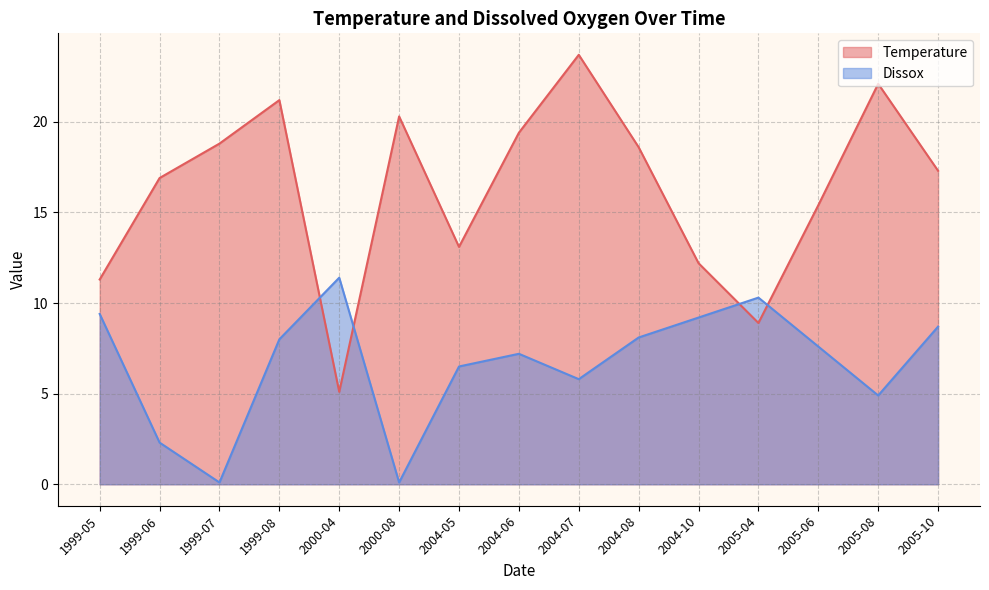

What is the average value of the Dissox series?

6.6